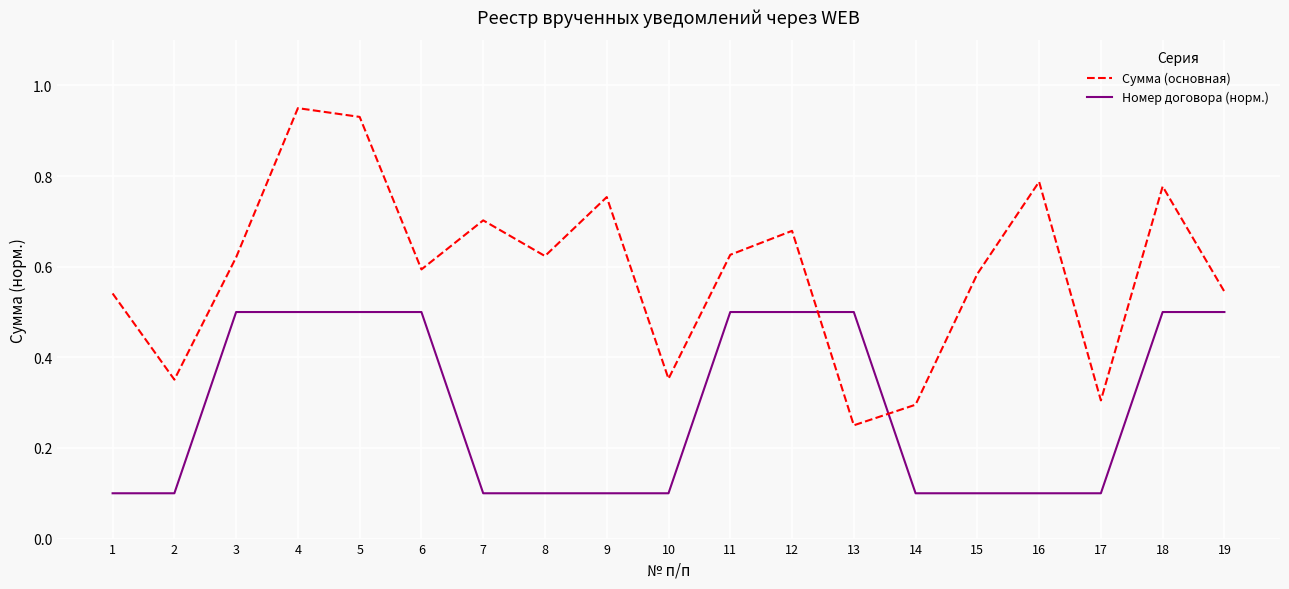

True or false: Номер договора (норм.) and Сумма (основная) intersect in this chart.

True